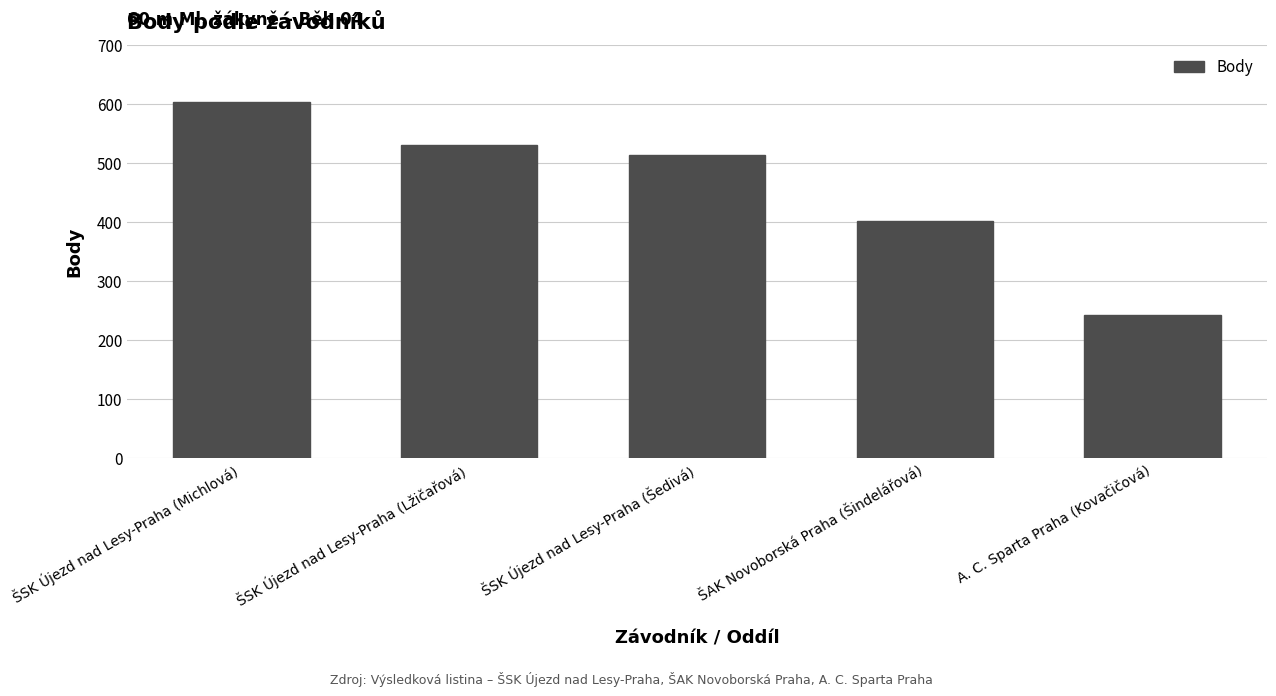

What is the value of the 5th bar from the left?

242